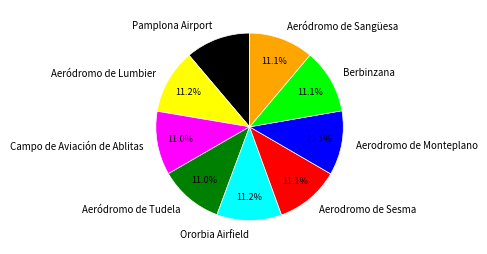

Do Berbinzana and Aeródromo de Tudela together represent more than half of the pie?

No